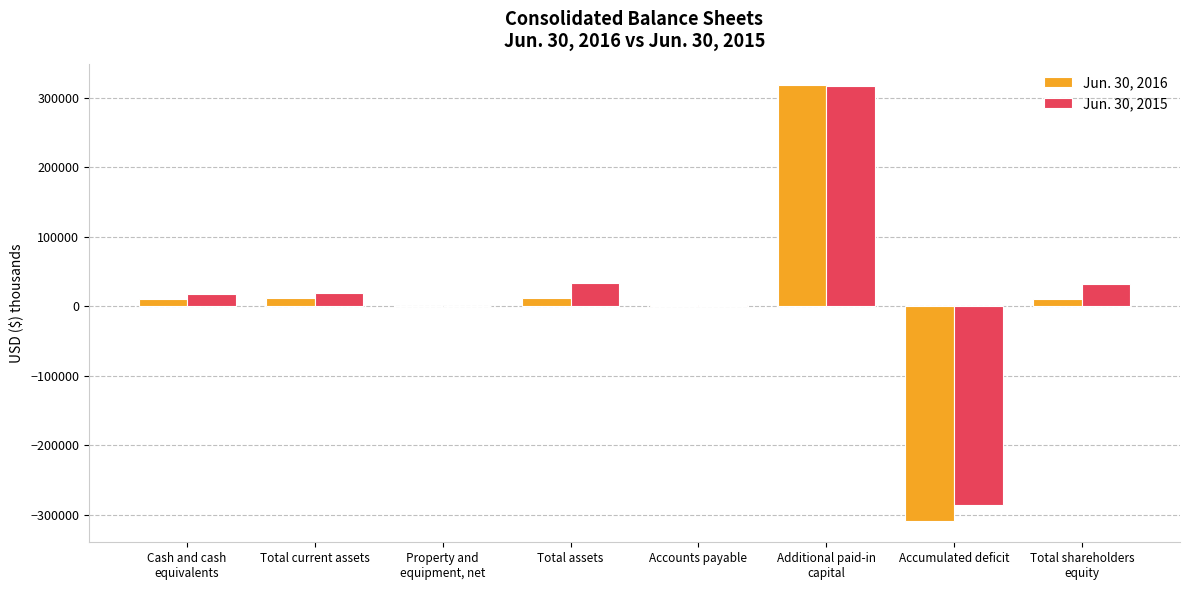

What is the maximum value shown in the chart?

317757